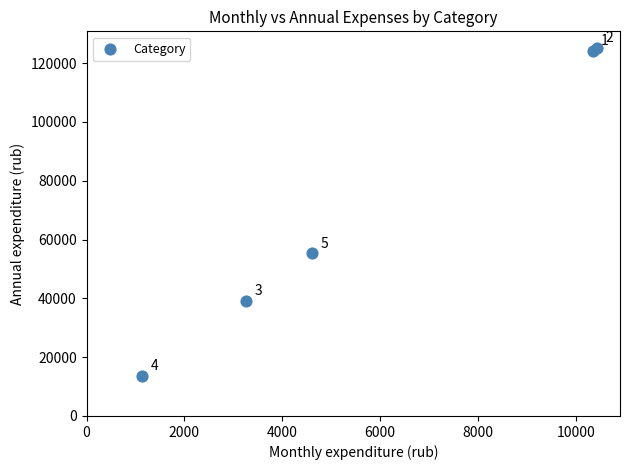

What Y value in the scatter plot is closest to 69429?

55266.4